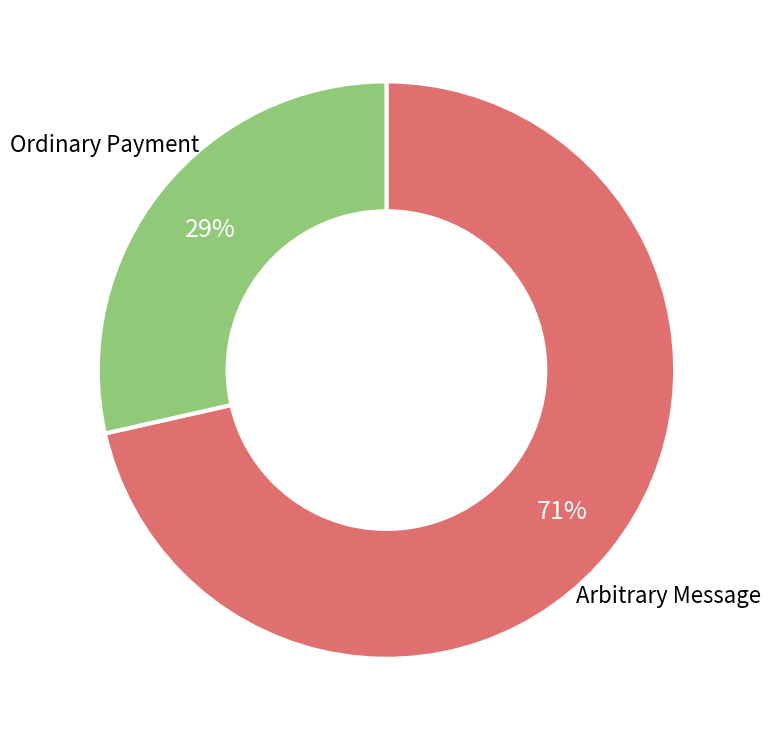

Between Ordinary Payment and Arbitrary Message, which is larger?

Arbitrary Message